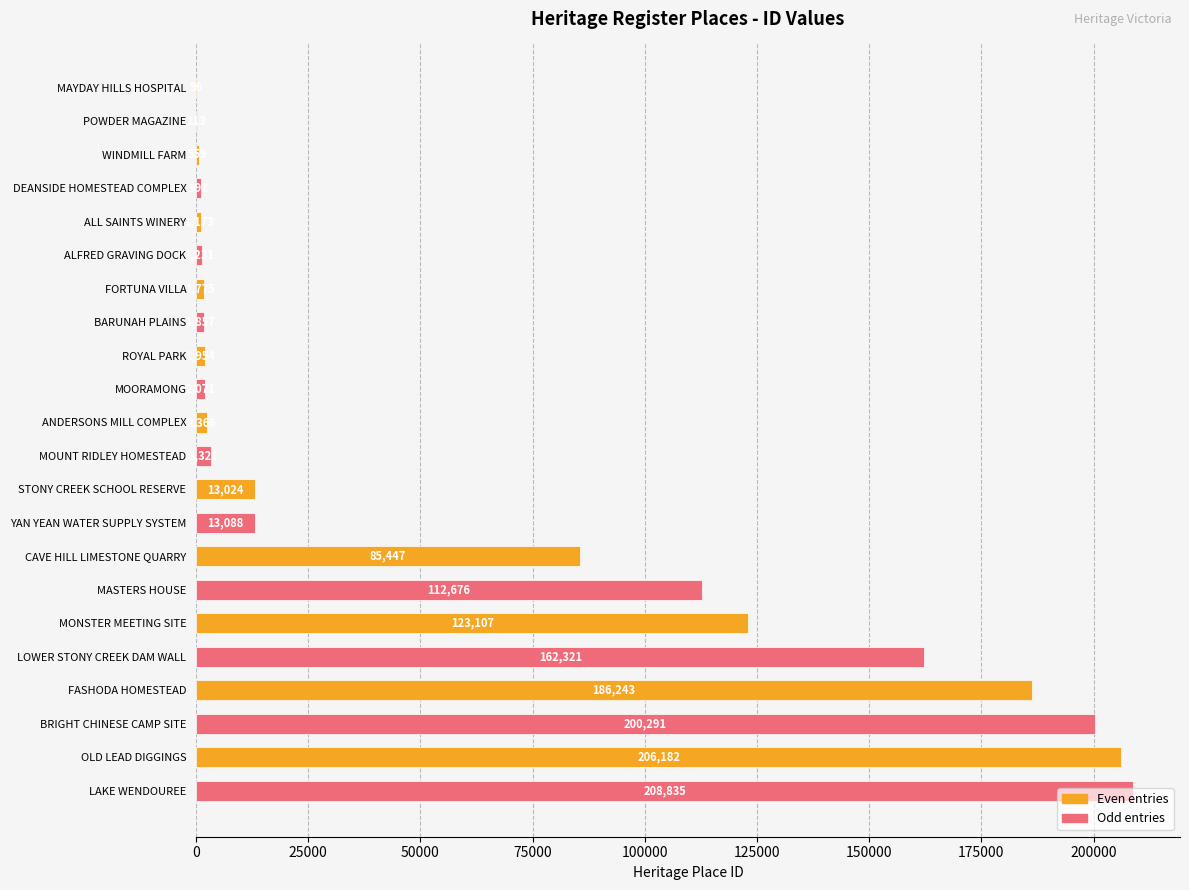

What is the sum of the values at YAN YEAN WATER SUPPLY SYSTEM and FORTUNA VILLA?

14863